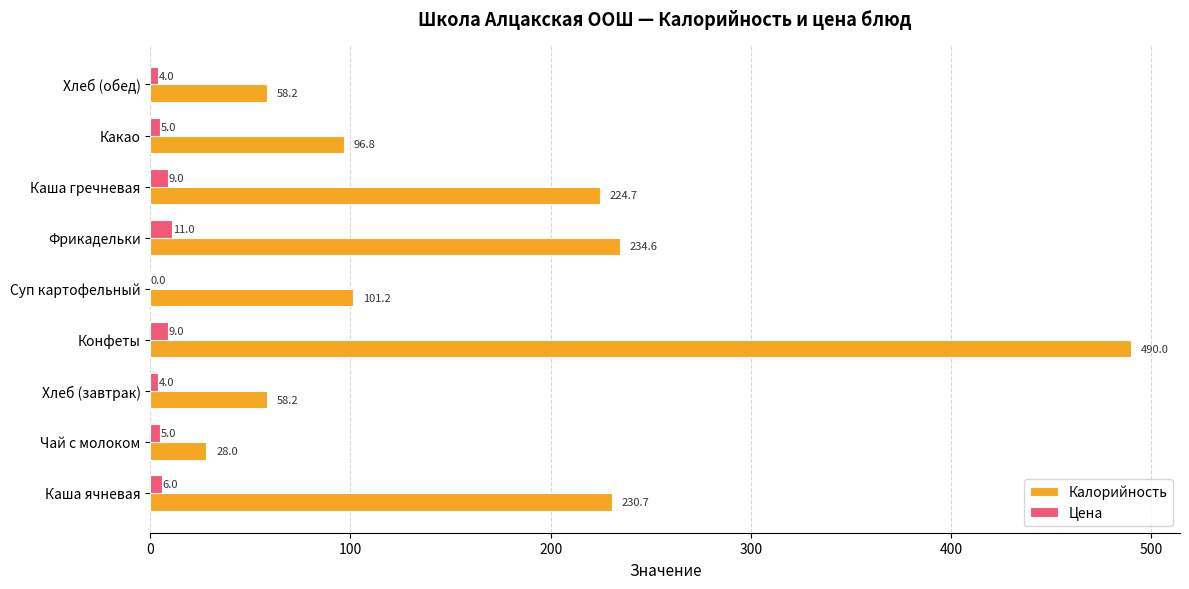

What is the sum of all Калорийность values?

1522.4